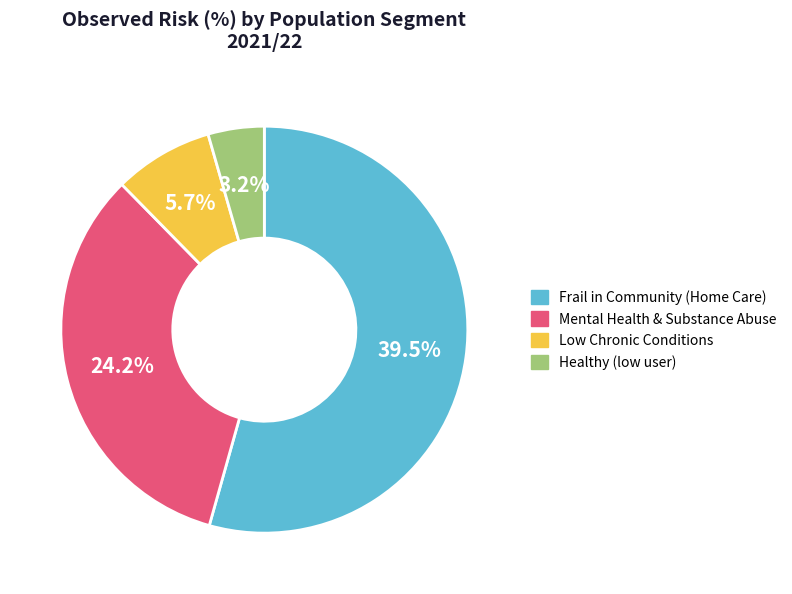

Does any single category account for the majority?

Yes